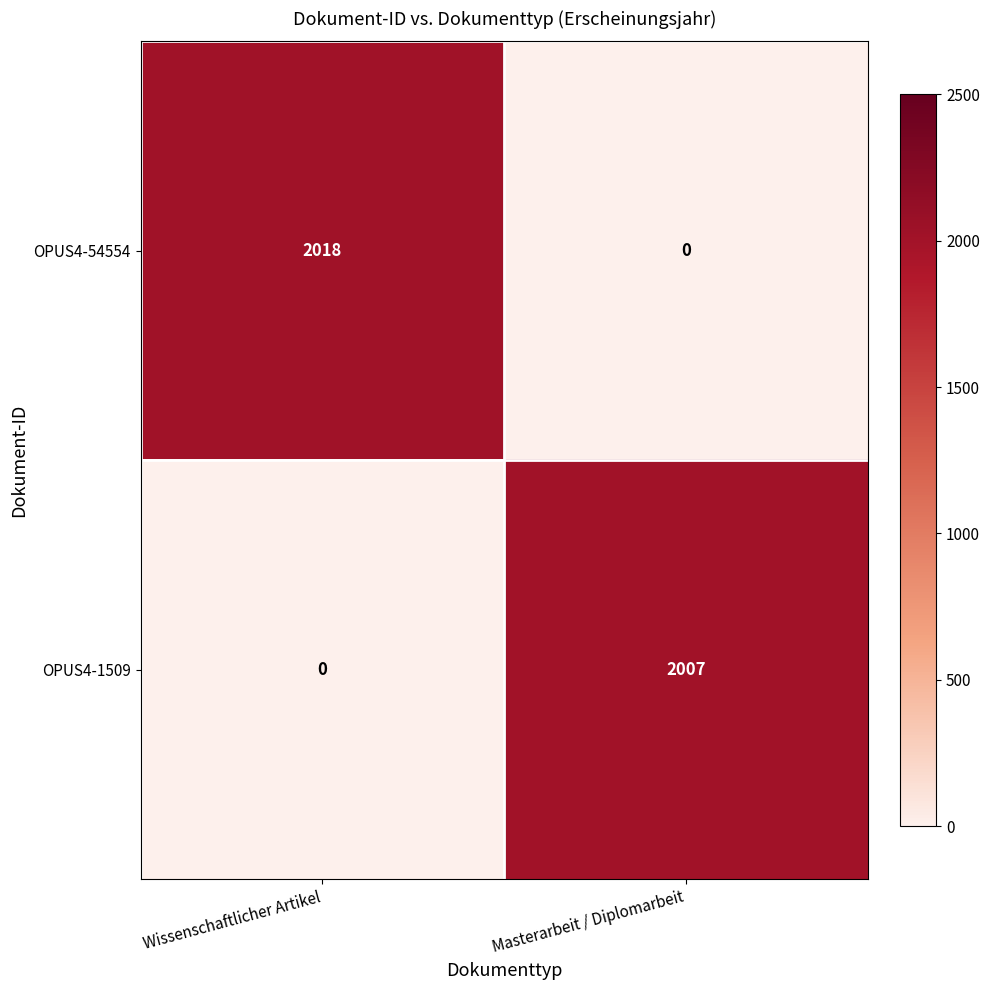

Which series has the largest total across all categories?

OPUS4-54554